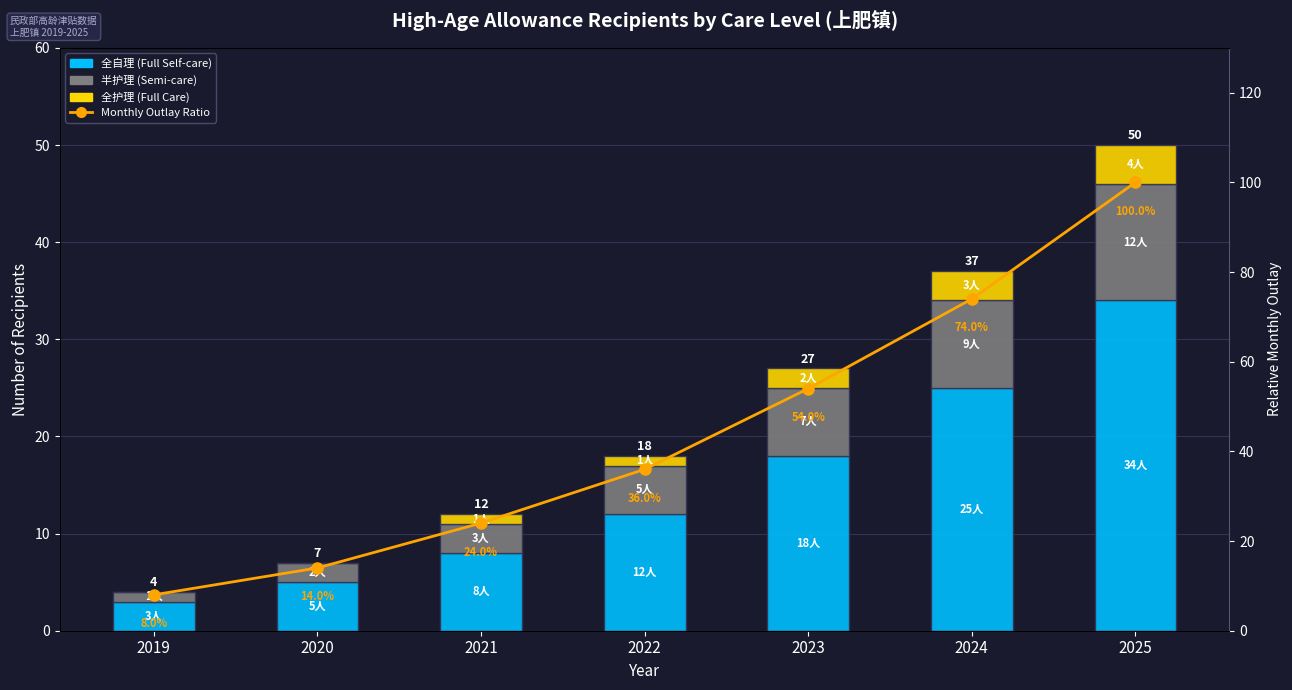

How many data points in 全护理 (Full Care) are above 1?

3